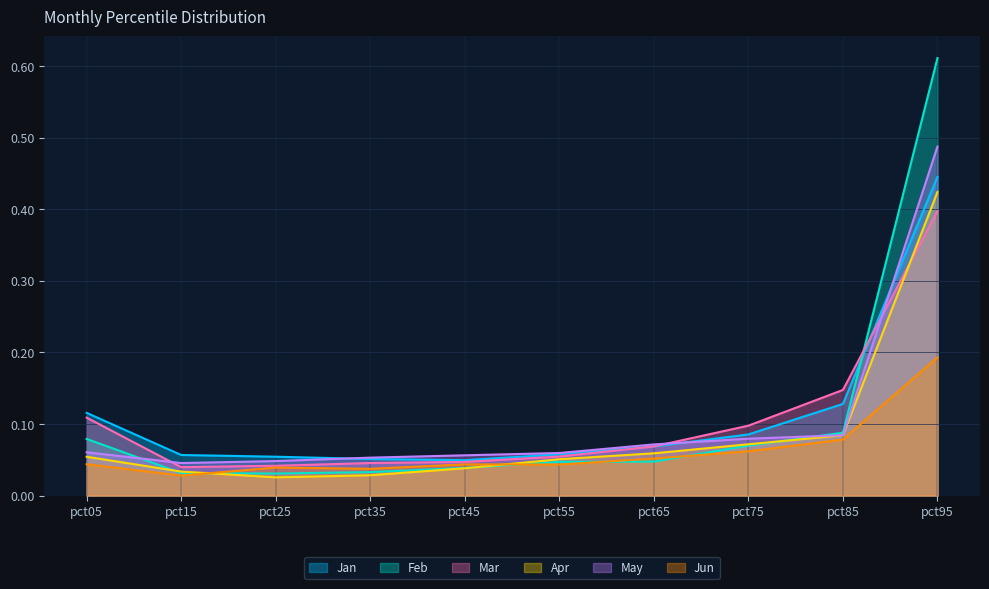

Rank the series by their maximum value, from highest to lowest.

Feb, May, Jan, Apr, Mar, Jun